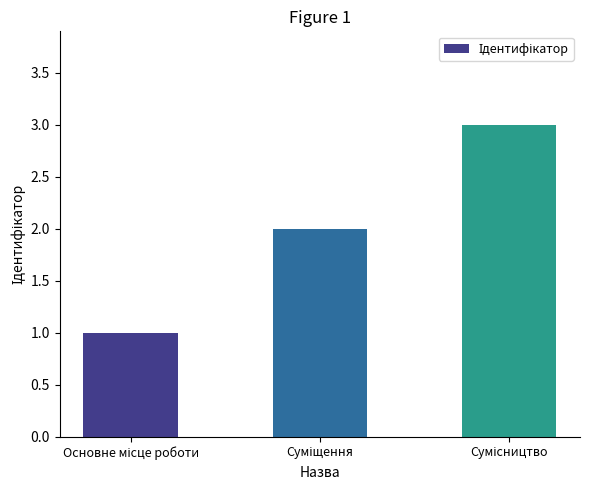

What is the greatest value displayed?

3